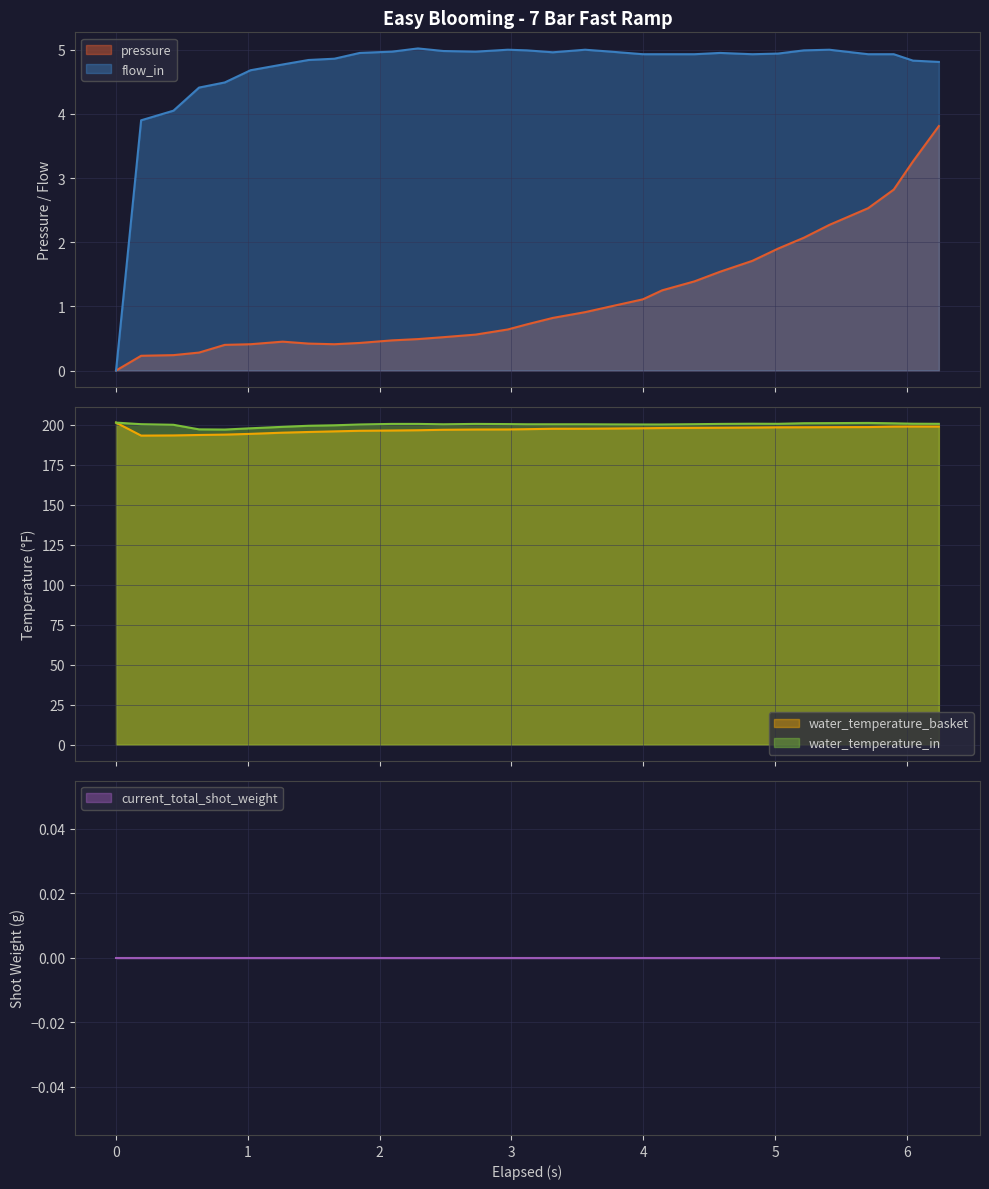

What is the lowest value of the water_temperature_basket series?

193.1